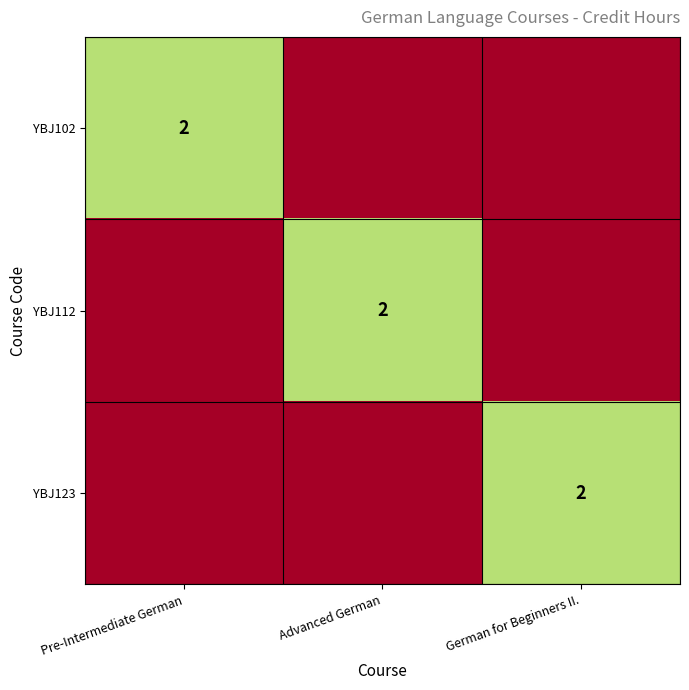

Is it true that YBJ102 equals 2 at Pre-Intermediate German?

True